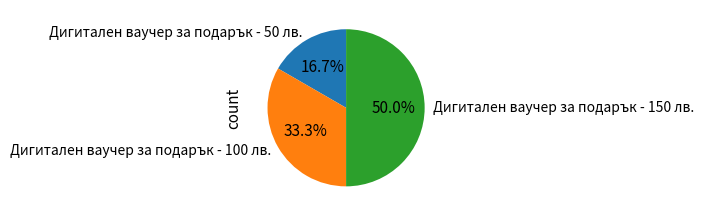

Is Дигитален ваучер за подарък - 100 лв. the majority of the pie?

No